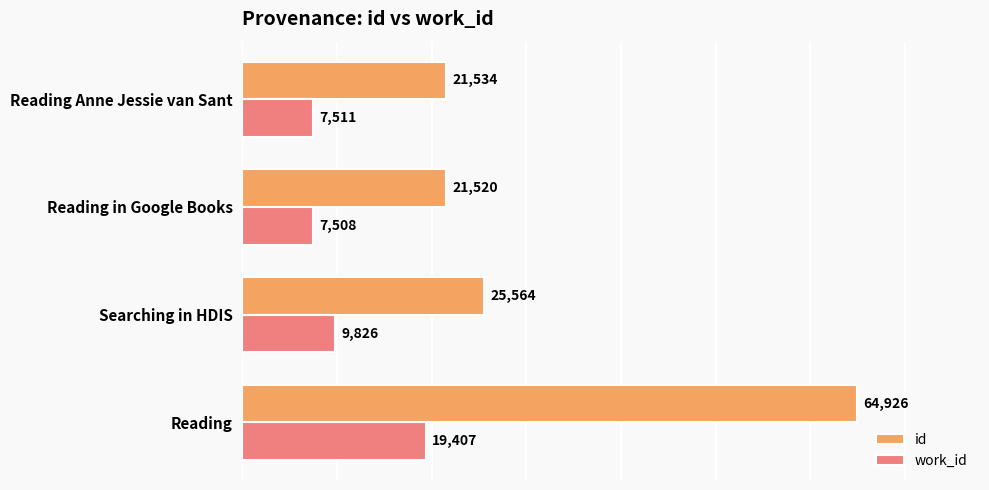

Rank the series by their maximum value, from highest to lowest.

id, work_id